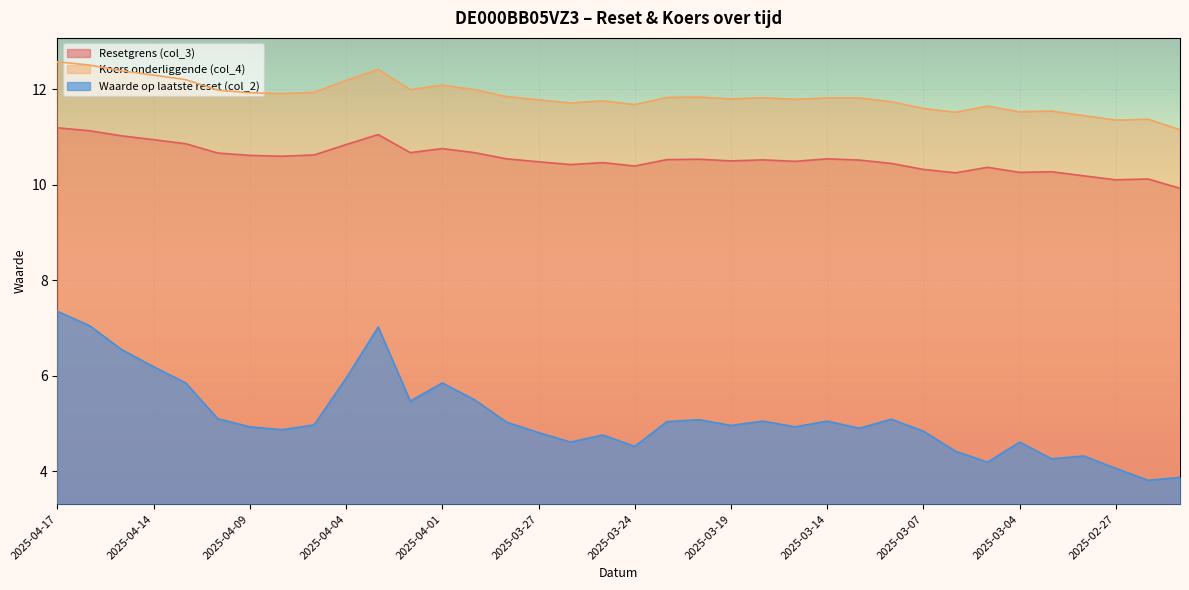

Reading left to right, extract all data points from this chart.

Resetgrens (col_3): 11.2	11.1	11.0	10.9	10.9	10.7	10.6	10.6	10.6	10.8	11.1	10.7	10.8	10.7	10.5	10.5	10.4	10.5	10.4	10.5	10.5	10.5	10.5	10.5	10.5	10.5	10.4	10.3	10.3	10.4	10.3	10.3	10.2	10.1	10.1	9.9
Koers onderliggende (col_4): 12.6	12.5	12.4	12.3	12.2	12.0	11.9	11.9	11.9	12.2	12.4	12.0	12.1	12.0	11.8	11.8	11.7	11.8	11.7	11.8	11.8	11.8	11.8	11.8	11.8	11.8	11.7	11.6	11.5	11.7	11.5	11.5	11.4	11.4	11.4	11.2
Waarde op laatste reset (col_2): 7.3	7.0	6.5	6.2	5.8	5.1	4.9	4.9	5.0	6.0	7.0	5.5	5.8	5.5	5.0	4.8	4.6	4.8	4.5	5.0	5.1	5.0	5.0	4.9	5.0	4.9	5.1	4.8	4.4	4.2	4.6	4.3	4.3	4.1	3.8	3.9